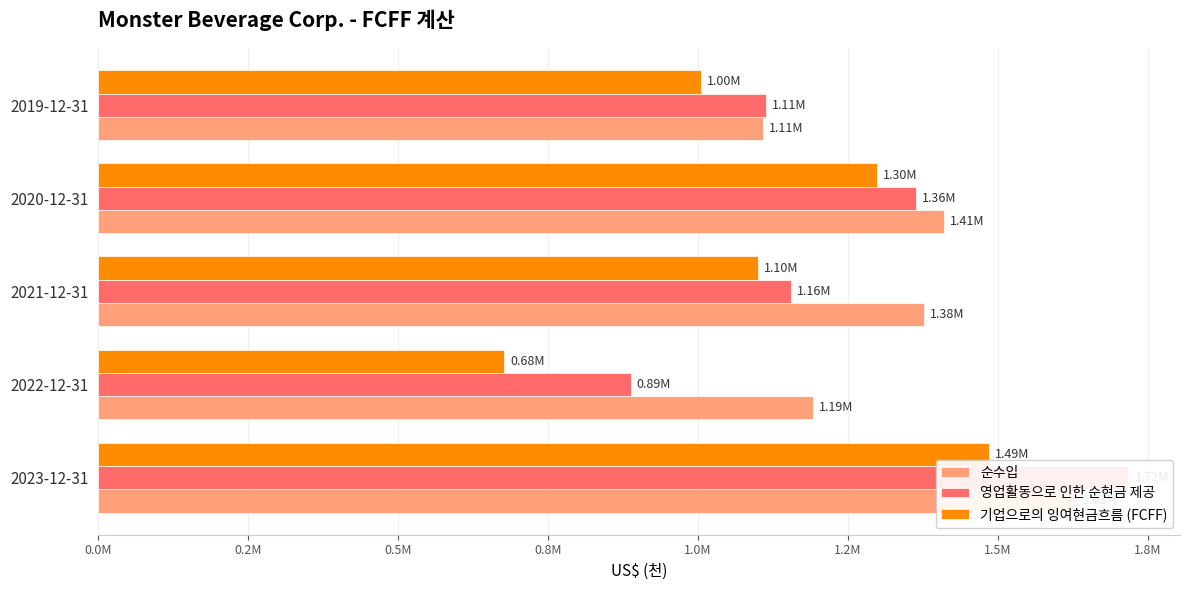

What is the highest value of the 영업활동으로 인한 순현금 제공 series?

1717753